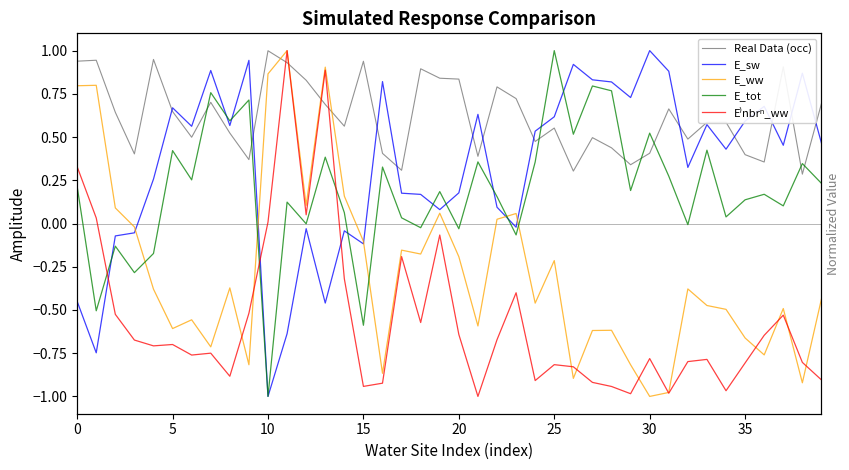

What are all the series names shown in the legend?

Real Data (occ), E_sw, E_ww, E_tot, E⁾nbrⁿ_ww